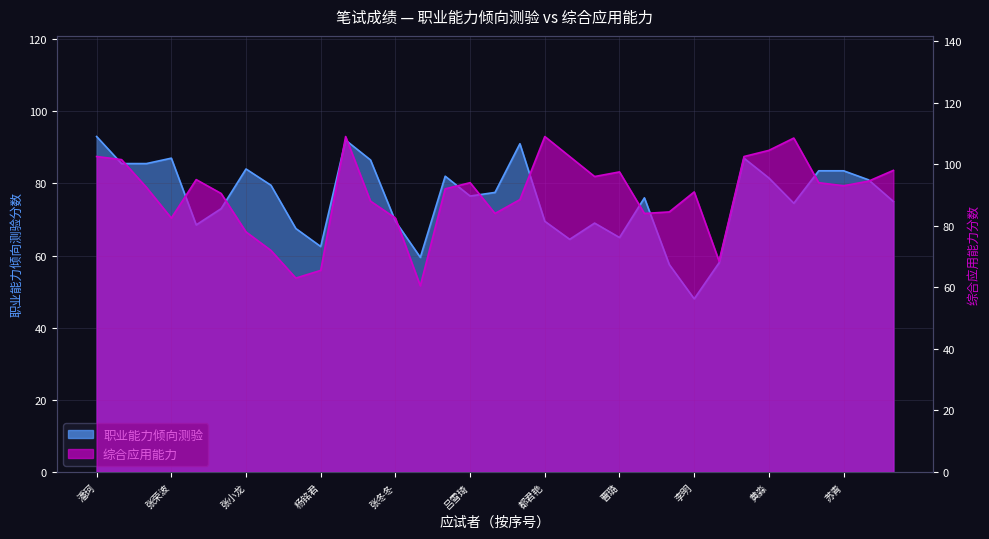

What is the total value across all series at 安冬妮?

161.5